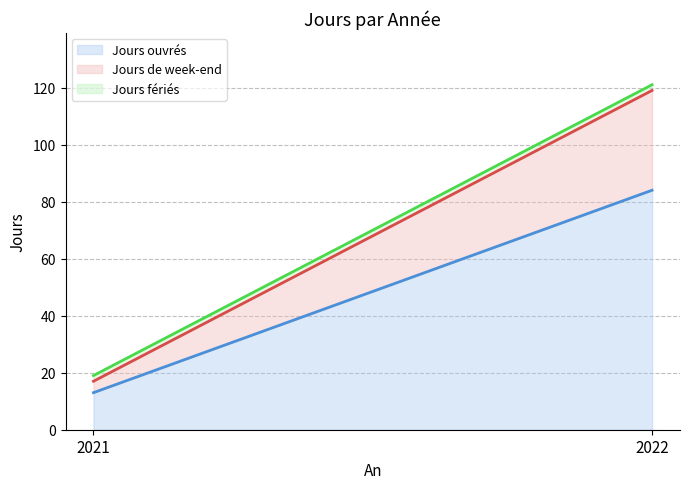

What is the sum of all Jours ouvrés values?

97